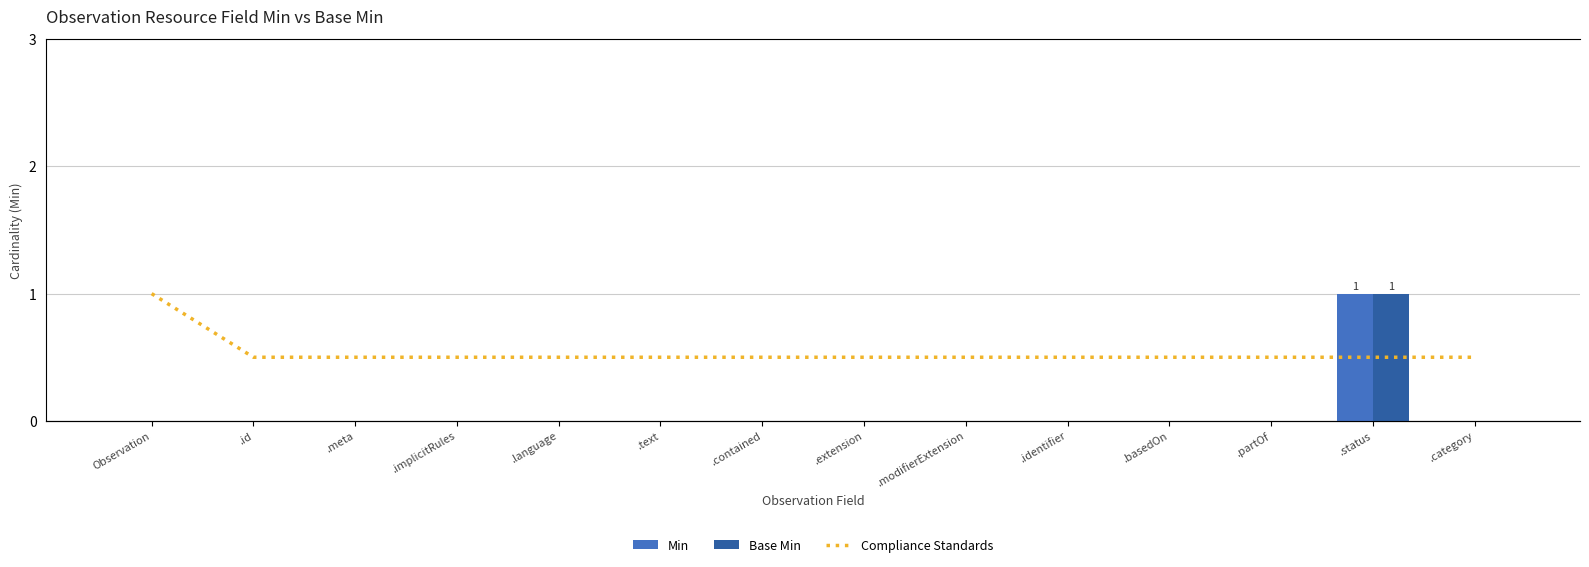

Rank the series by their maximum value, from highest to lowest.

Compliance Standards, Min, Base Min